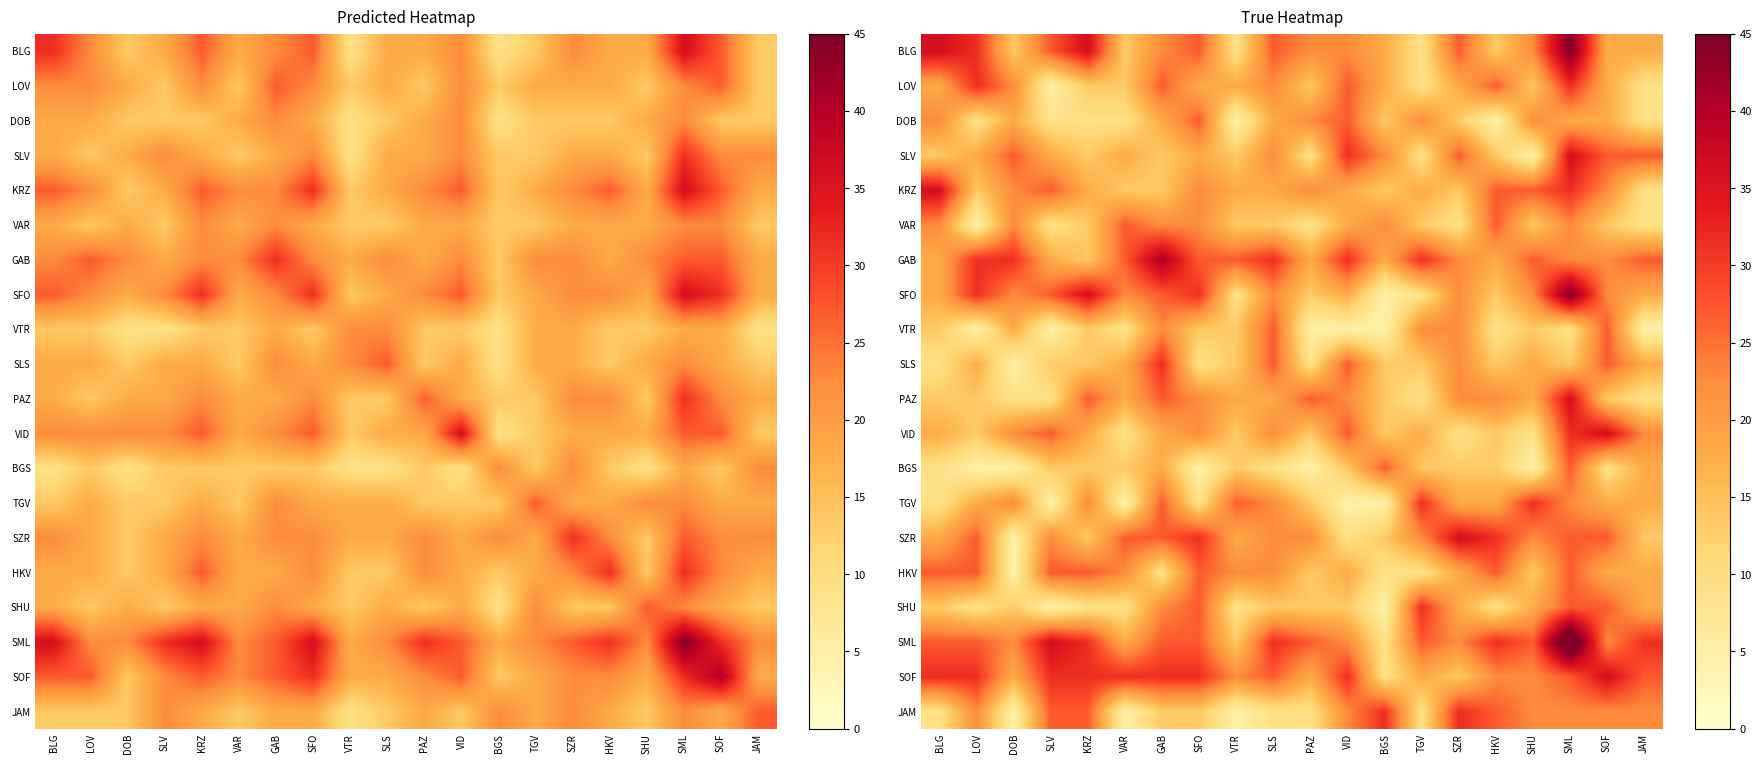

What is the sum of the SML values at GAB and LOV?

54.0